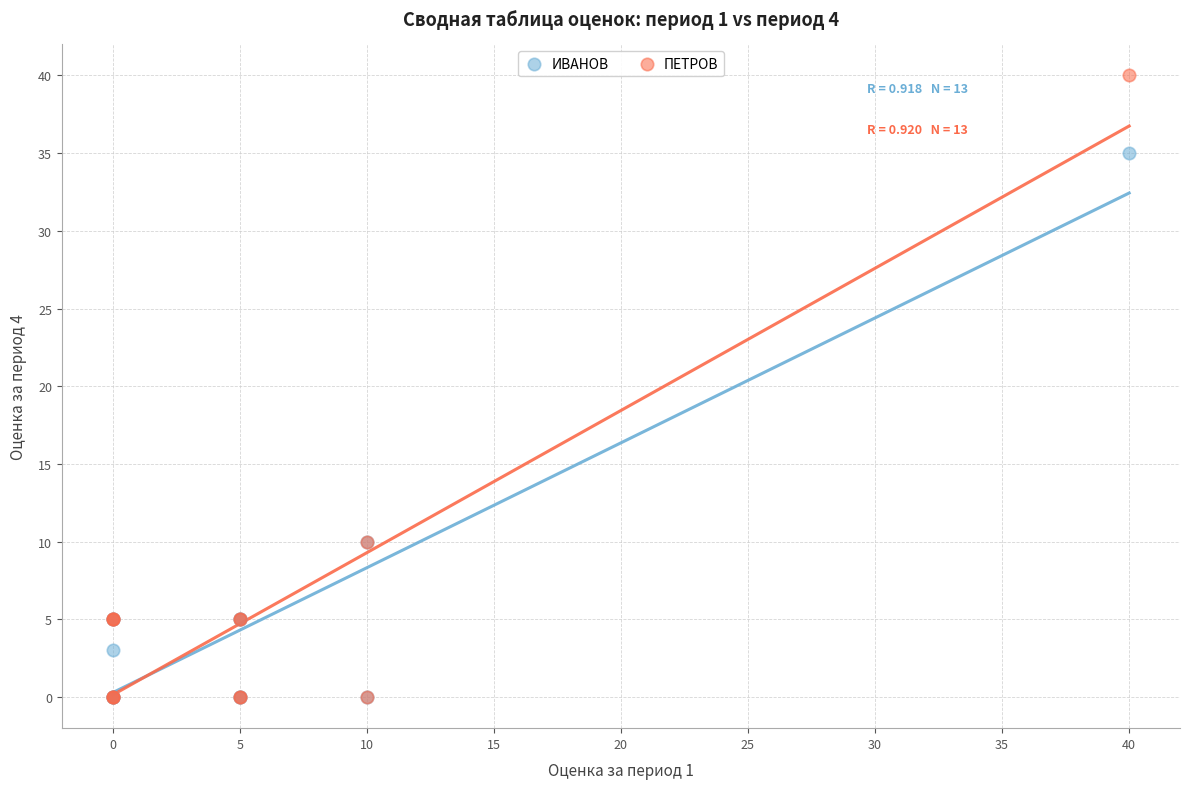

Which series reaches the maximum Y coordinate?

ПЕТРОВ